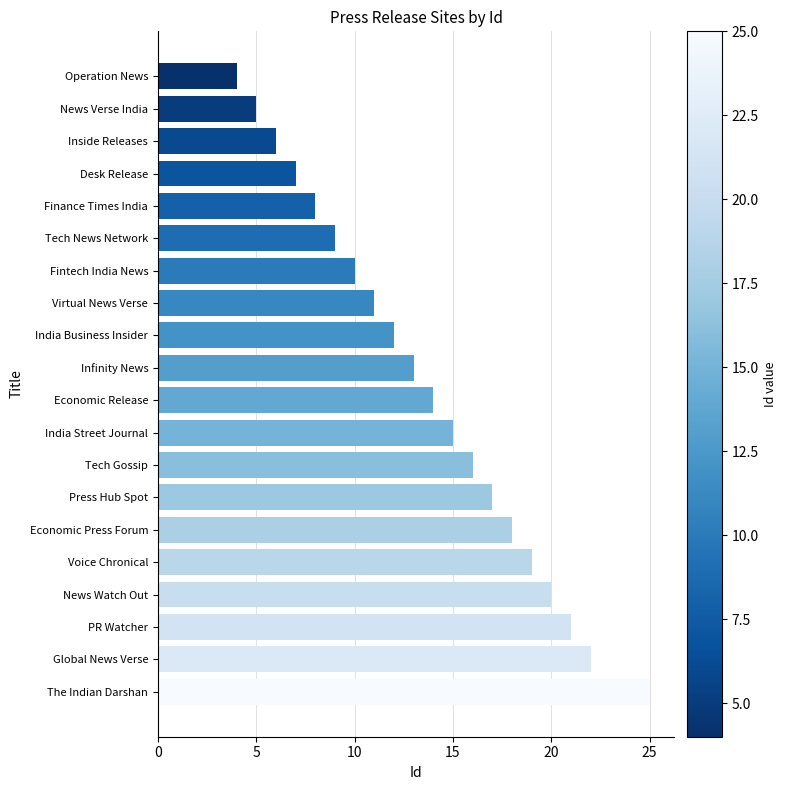

Are the bars horizontal?

Yes